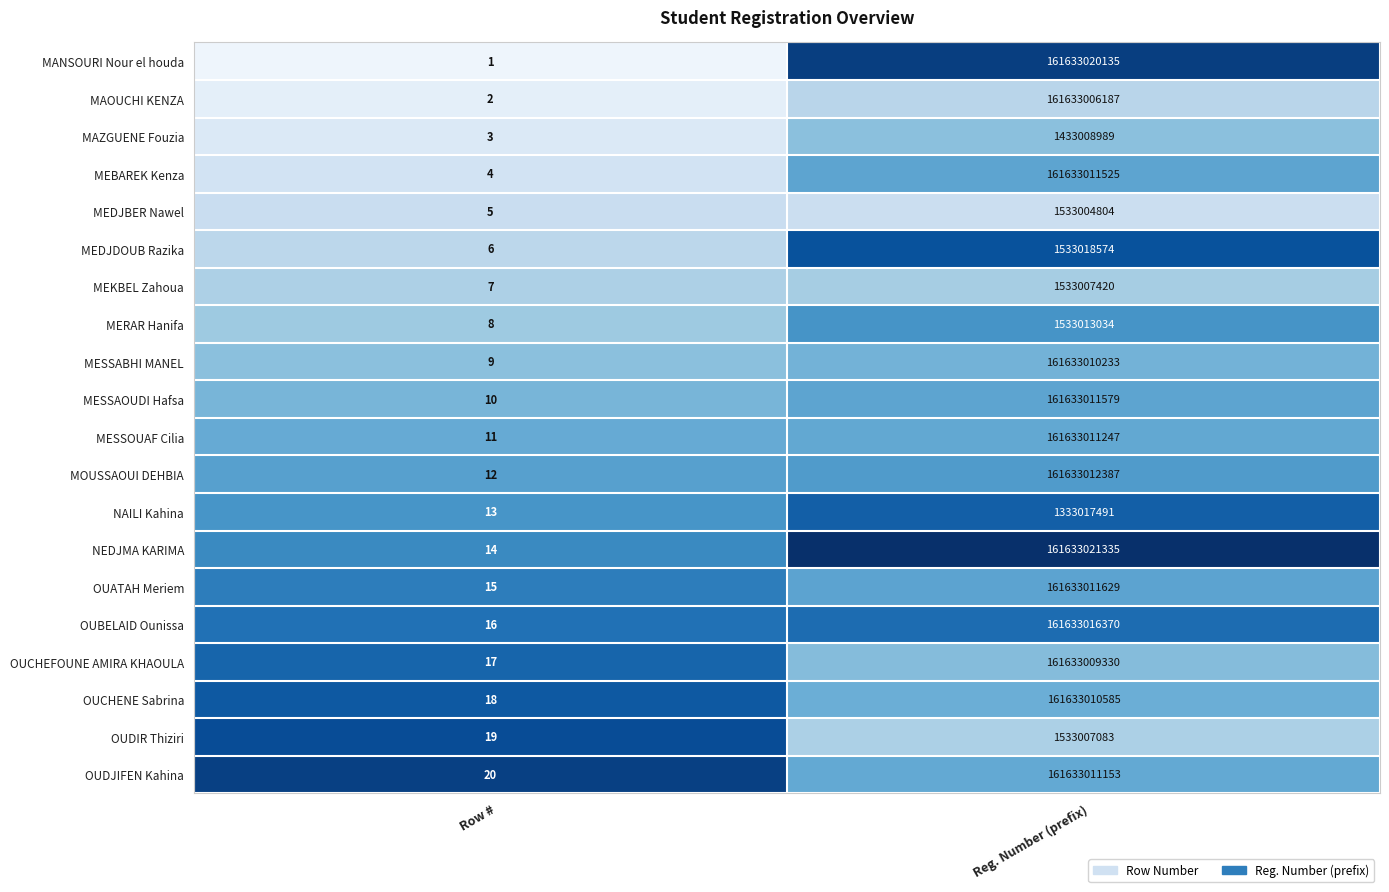

What is the greatest value displayed?

161633021335